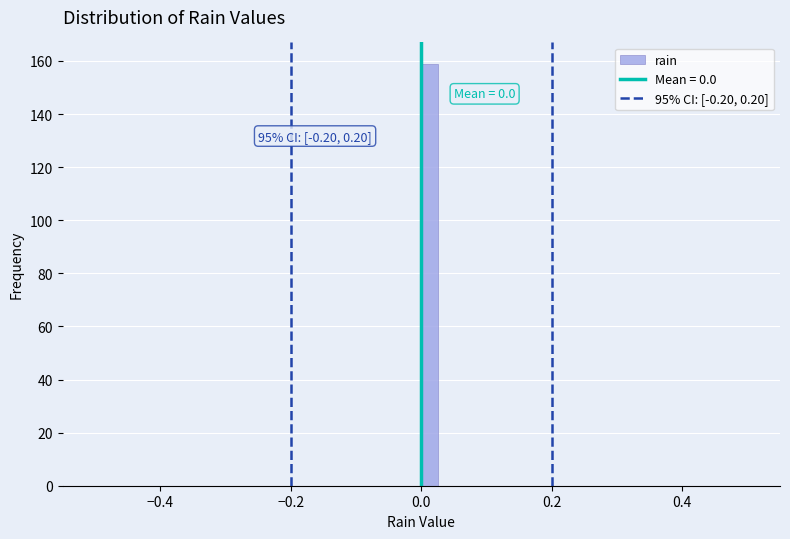

Read against the x-axis, roughly where is the centre of the tallest bar?

0.02